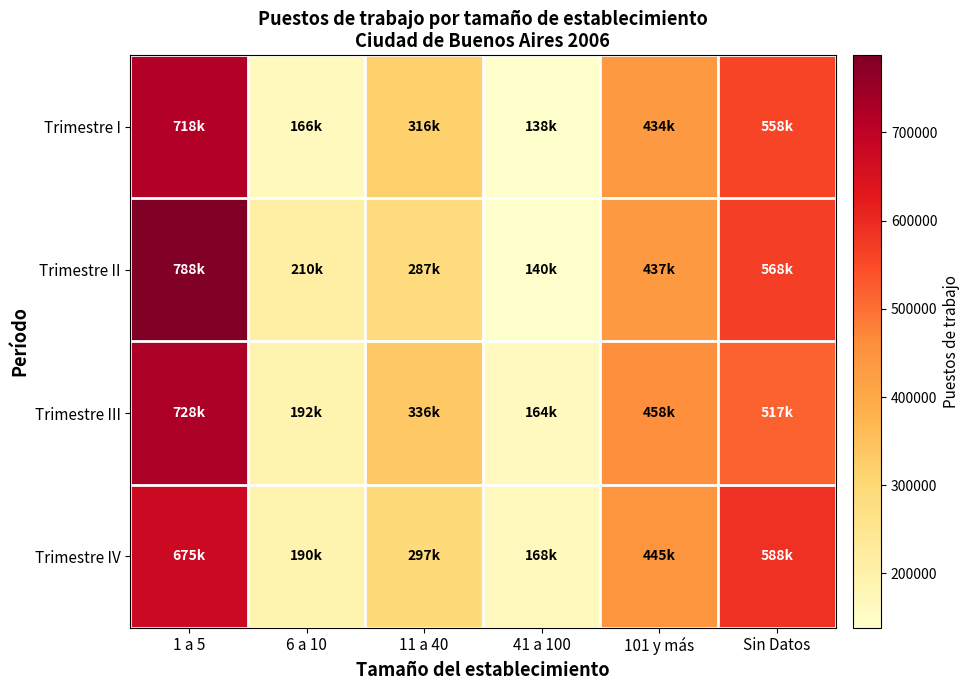

At 11 a 40, list the series in order from largest to smallest.

Trimestre III, Trimestre I, Trimestre IV, Trimestre II